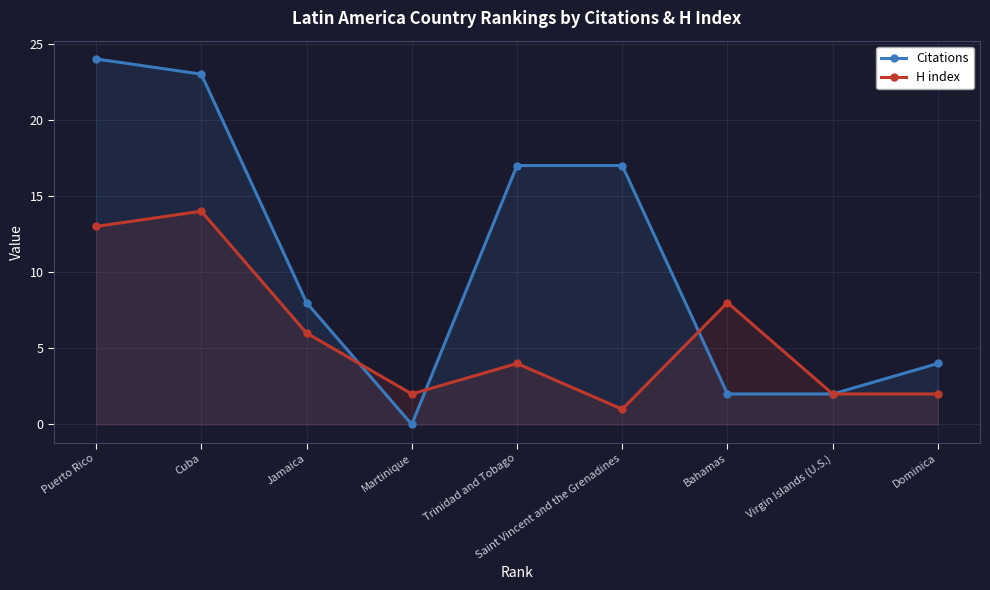

True or false: H index and Citations cross at least once.

True